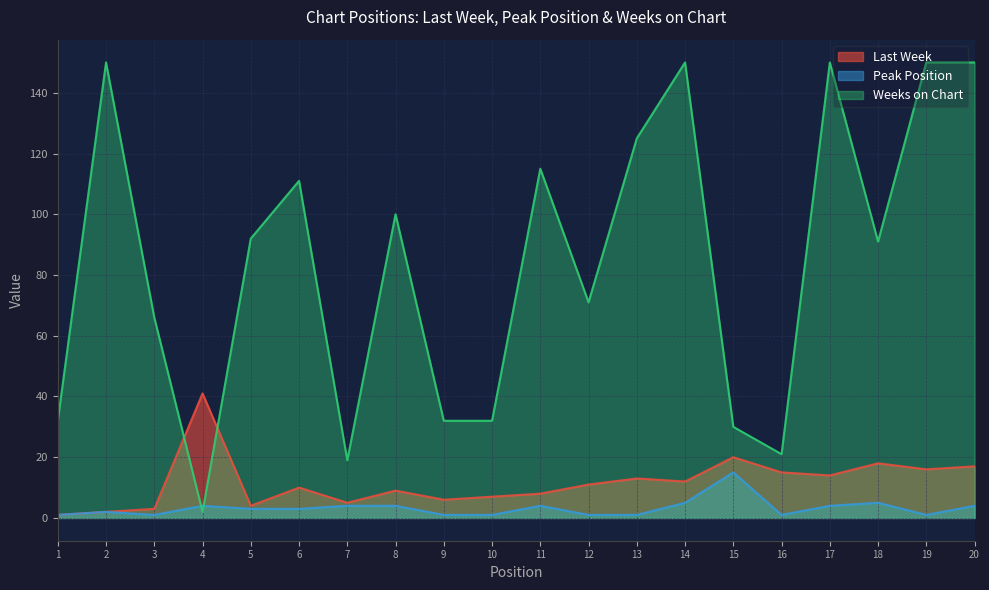

How many values in the Weeks on Chart series exceed 92?

9